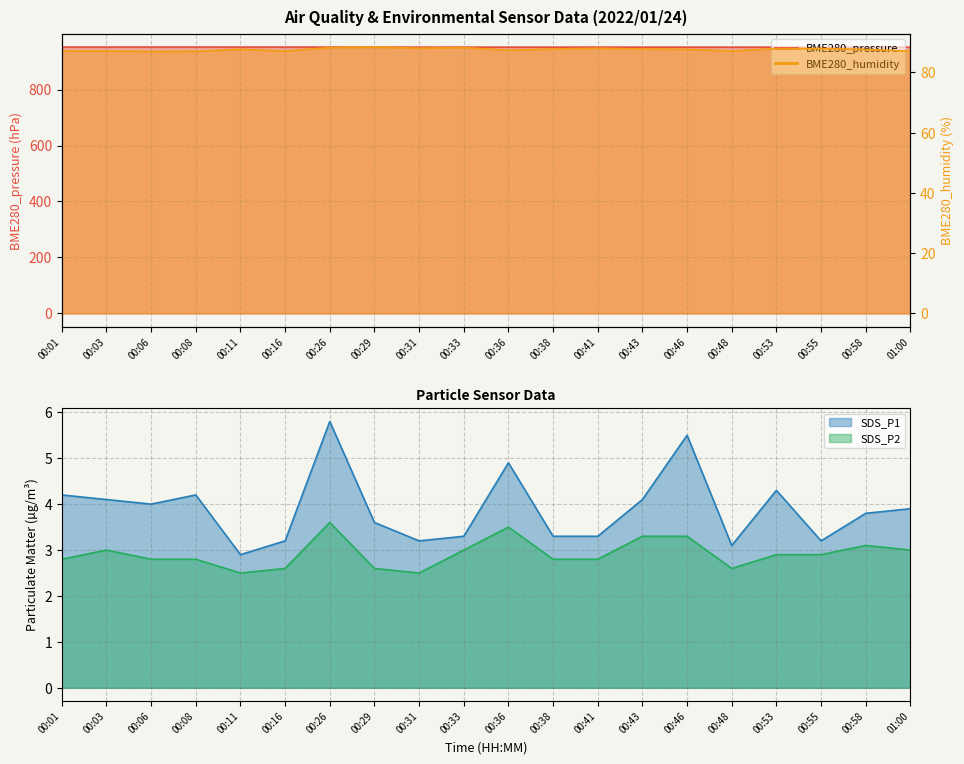

How many interior local valleys does the BME280_humidity series have?

5